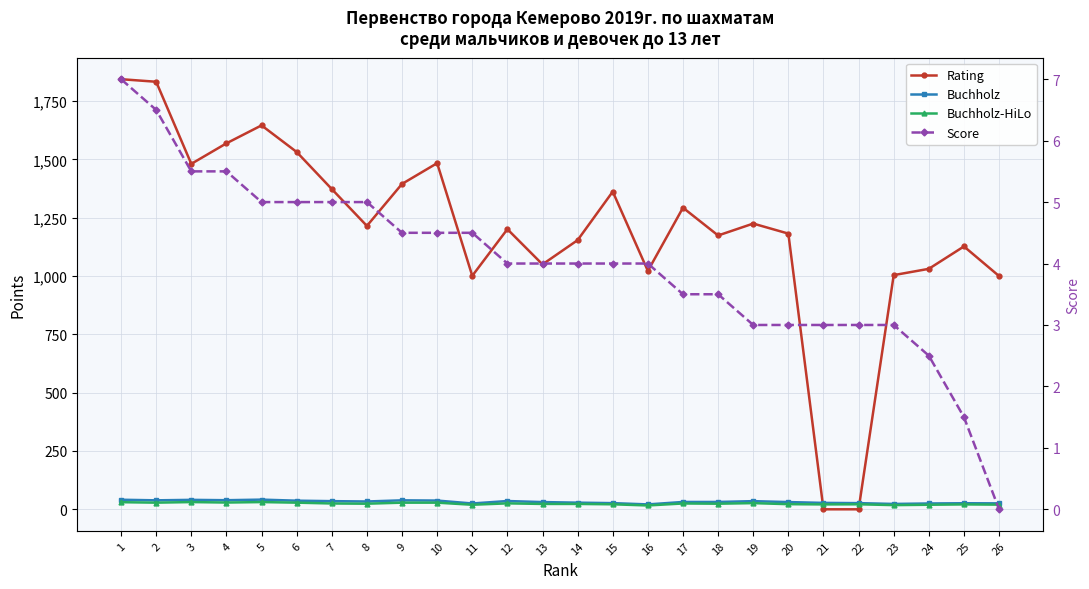

At which category does Buchholz reach its first local valley?

2